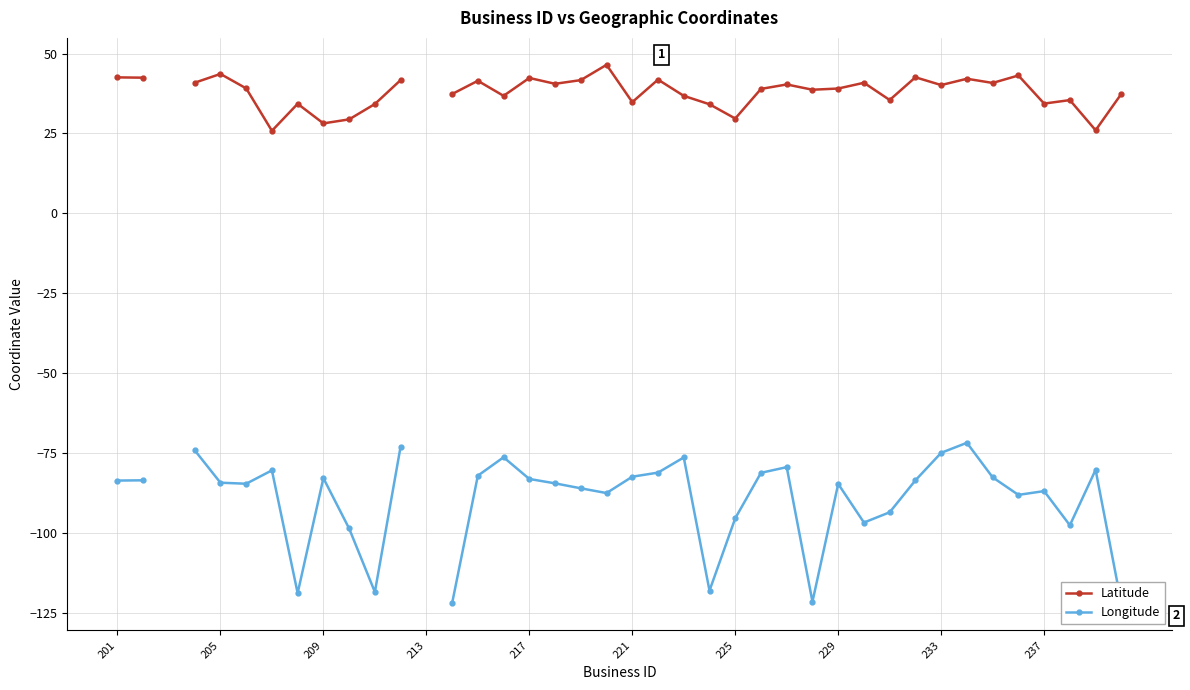

True or false: Latitude has a value of 14.9 at 21.

False